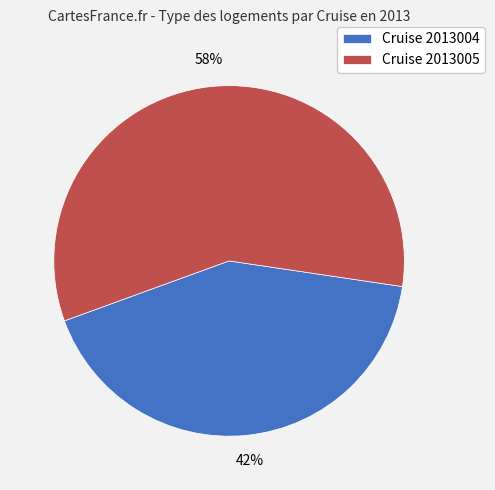

How many slices are in this pie chart?

2